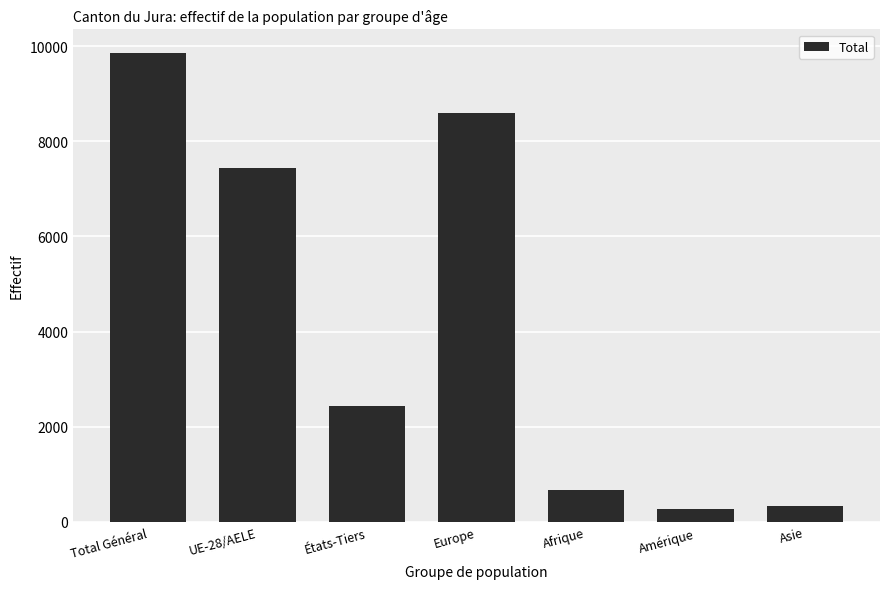

What is the maximum value shown in the chart?

9863